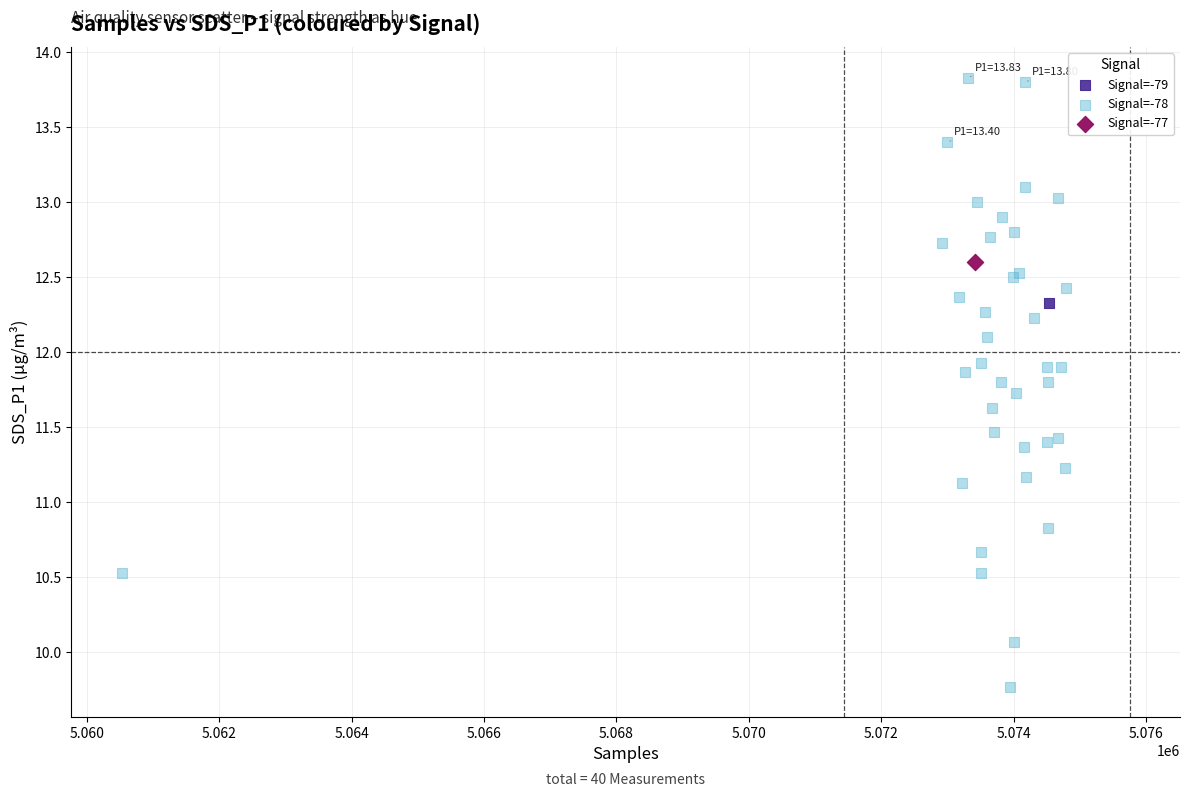

What are all the series names shown in the legend?

Signal=-79, Signal=-78, Signal=-77